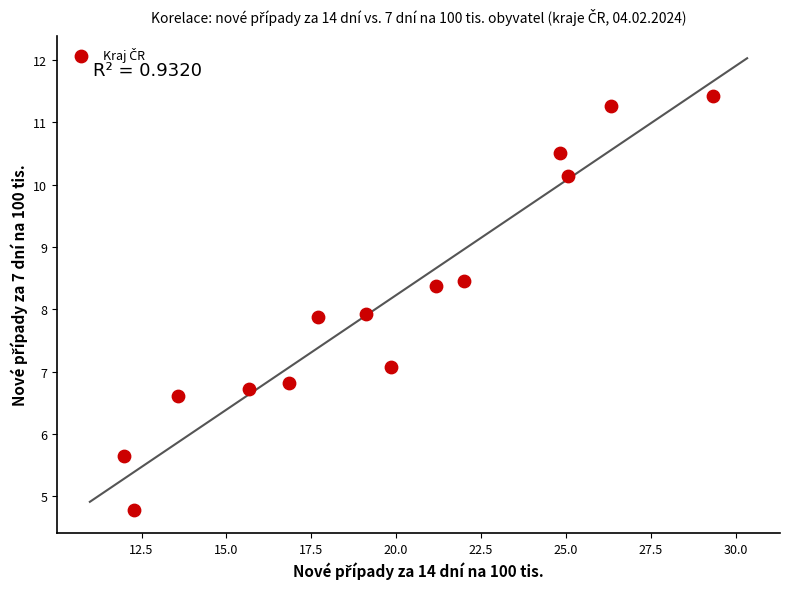

What is the range of X values (max minus min)?

17.4